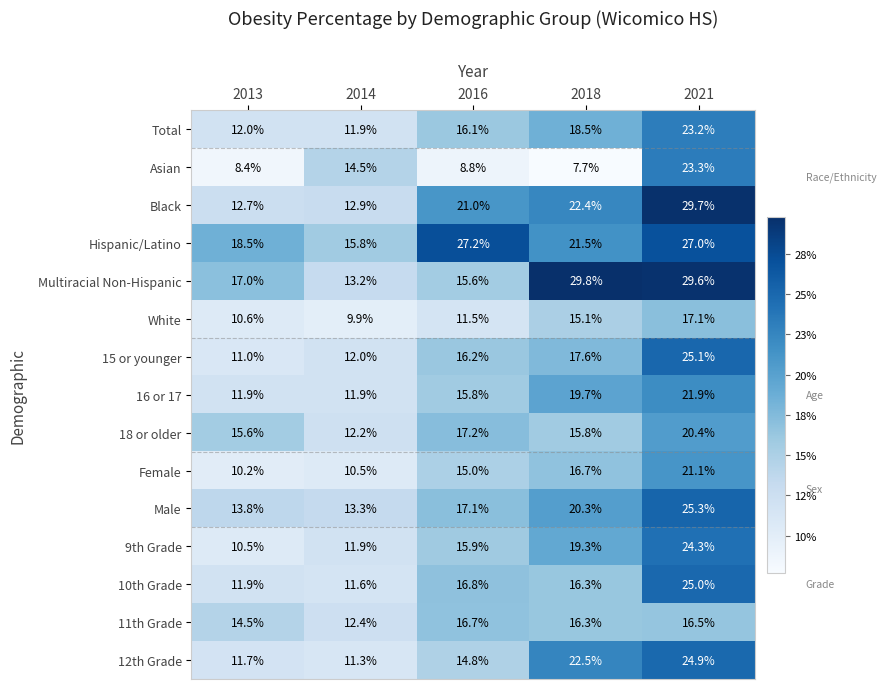

Where does the Asian series first go above 8?

2013